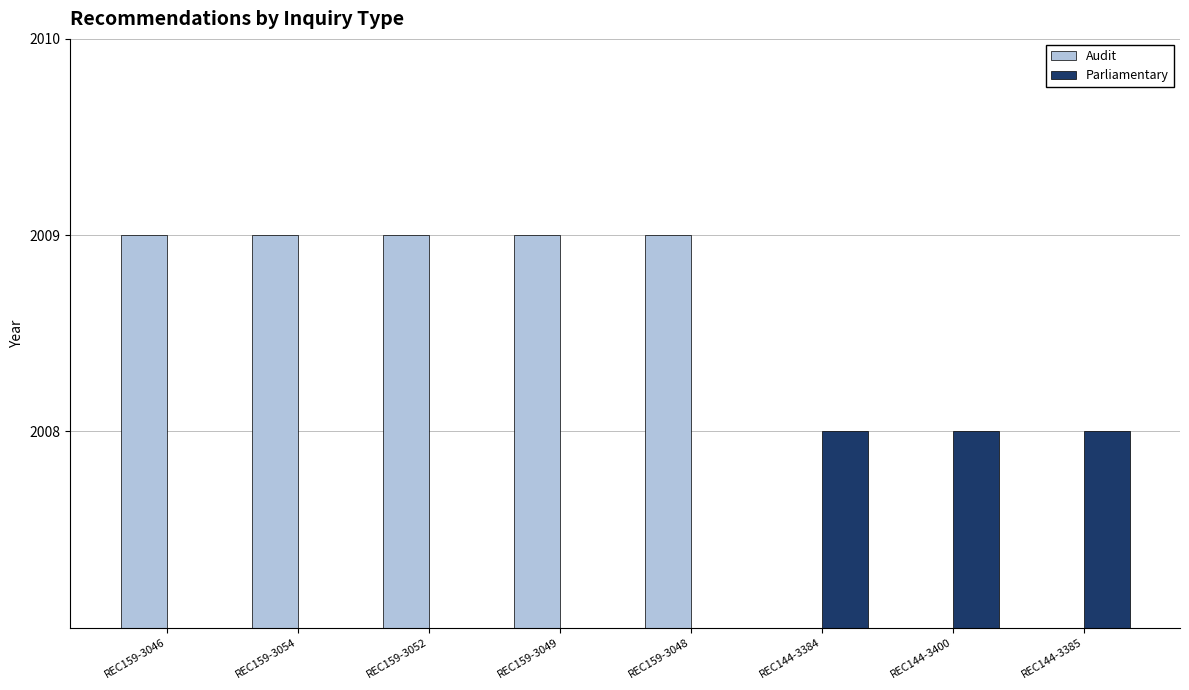

What is the label of the 4th bar from the right?

REC159-3048